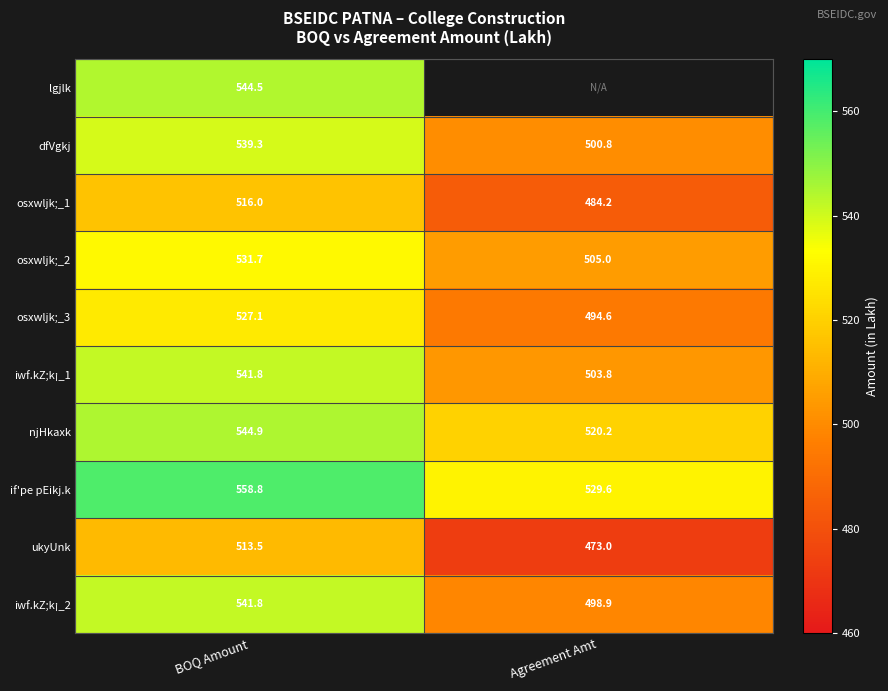

What is the sum of the if'pe pEikj.k values at BOQ Amount and Agreement Amt?

1088.4